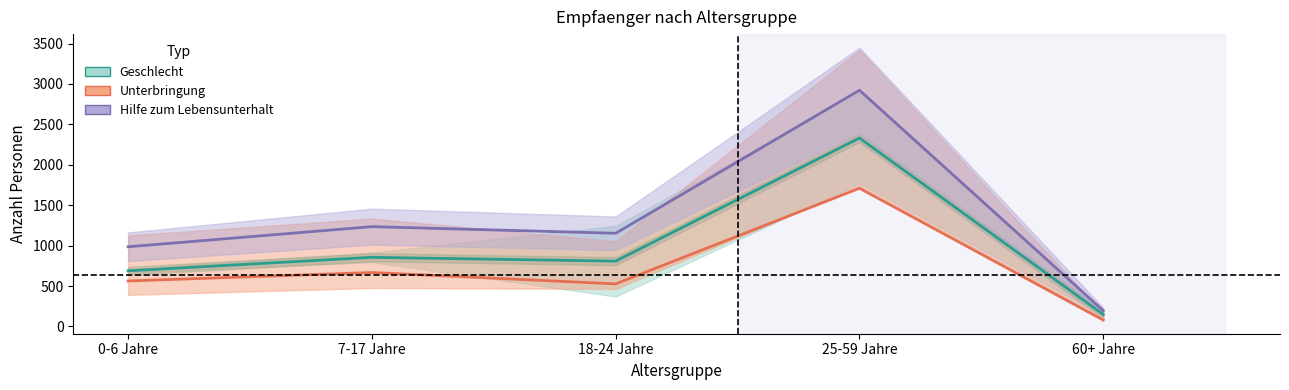

What is the sum of the Gemeinschaftsunterkunft values at 18-24 Jahre and 60+ Jahre?

606.0